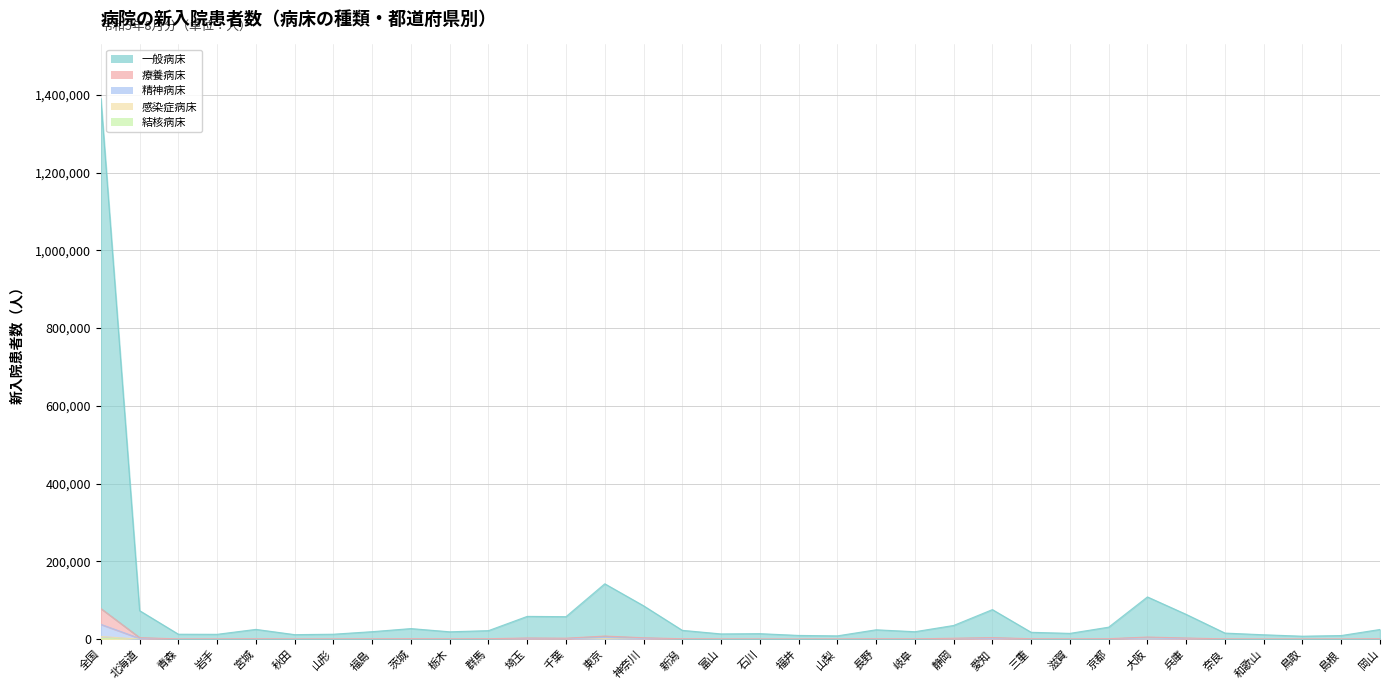

Reading left to right, what are all the values shown in this chart?

一般病床: 全国=1390295	北海道=73345	青森=12733	岩手=12461	宮城=25155	秋田=11629	山形=12736	福島=19263	茨城=27204	栃木=18945	群馬=21948	埼玉=58591	千葉=57854	東京=142410	神奈川=85875	新潟=22678	富山=13503	石川=14159	福井=9609	山梨=8503	長野=24108	岐阜=19182	静岡=35232	愛知=76010	三重=17670	滋賀=14899	京都=30854	大阪=108617	兵庫=63708	奈良=15658	和歌山=11280	鳥取=7635	島根=9322	岡山=24934
療養病床: 全国=78816	北海道=3940	青森=720	岩手=812	宮城=1103	秋田=649	山形=789	福島=905	茨城=1290	栃木=854	群馬=1192	埼玉=3024	千葉=2498	東京=8028	神奈川=3627	新潟=1102	富山=764	石川=564	福井=505	山梨=666	長野=1070	岐阜=775	静岡=2421	愛知=4091	三重=1129	滋賀=749	京都=1273	大阪=5453	兵庫=3018	奈良=766	和歌山=573	鳥取=561	島根=621	岡山=1238
精神病床: 全国=38082	北海道=2006	青森=474	岩手=601	宮城=597	秋田=363	山形=469	福島=464	茨城=740	栃木=439	群馬=742	埼玉=1580	千葉=991	東京=4298	神奈川=1895	新潟=608	富山=309	石川=358	福井=303	山梨=400	長野=614	岐阜=471	静岡=828	愛知=1840	三重=609	滋賀=396	京都=835	大阪=2759	兵庫=1293	奈良=369	和歌山=258	鳥取=254	島根=292	岡山=648
感染症病床: 全国=6870	北海道=122	青森=30	岩手=209	宮城=99	秋田=36	山形=96	福島=23	茨城=255	栃木=36	群馬=239	埼玉=227	千葉=89	東京=1357	神奈川=329	新潟=43	富山=96	石川=3	福井=55	山梨=171	長野=113	岐阜=93	静岡=147	愛知=369	三重=177	滋賀=115	京都=205	大阪=585	兵庫=111	奈良=50	和歌山=83	鳥取=59	島根=75	岡山=52
結核病床: 全国=1363	北海道=35	青森=4	岩手=109	宮城=6	秋田=17	山形=0	福島=3	茨城=9	栃木=5	群馬=35	埼玉=63	千葉=25	東京=180	神奈川=56	新潟=32	富山=77	石川=3	福井=5	山梨=1	長野=6	岐阜=47	静岡=15	愛知=45	三重=5	滋賀=6	京都=80	大阪=106	兵庫=49	奈良=9	和歌山=1	鳥取=37	島根=3	岡山=14